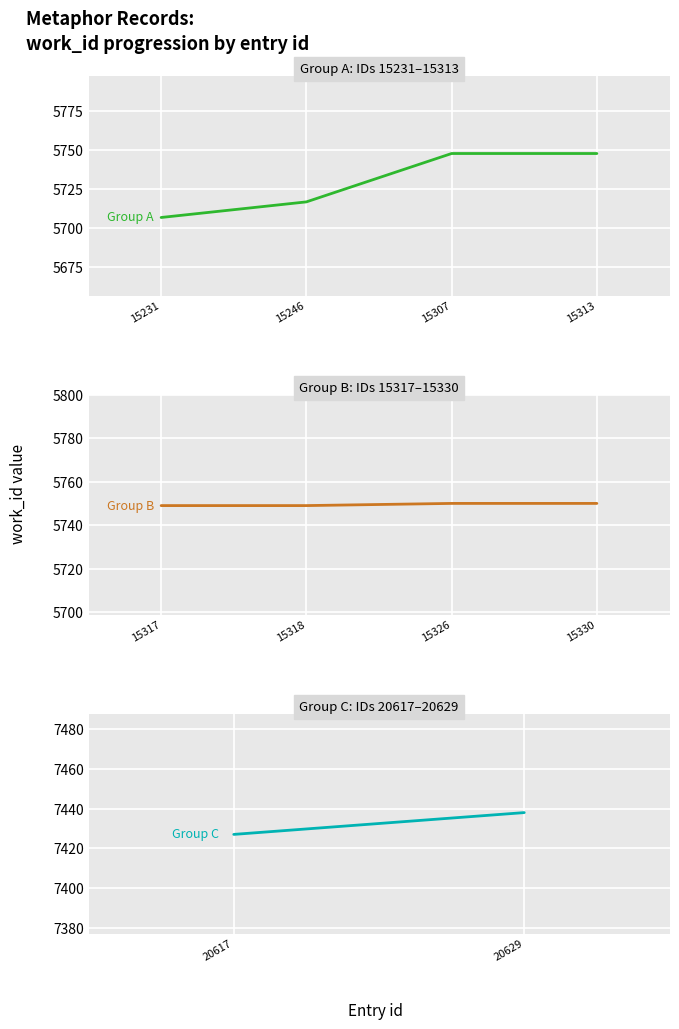

Approximately how many times larger is the value at 20617 compared to 15246?

1.3